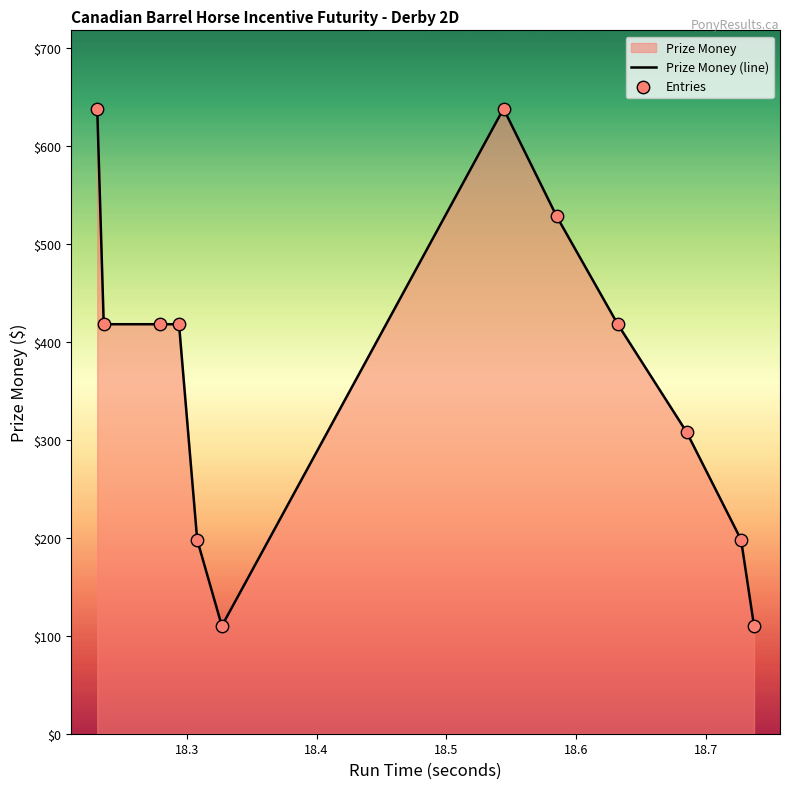

Which series contains the highest Y value?

Prize Money (line)